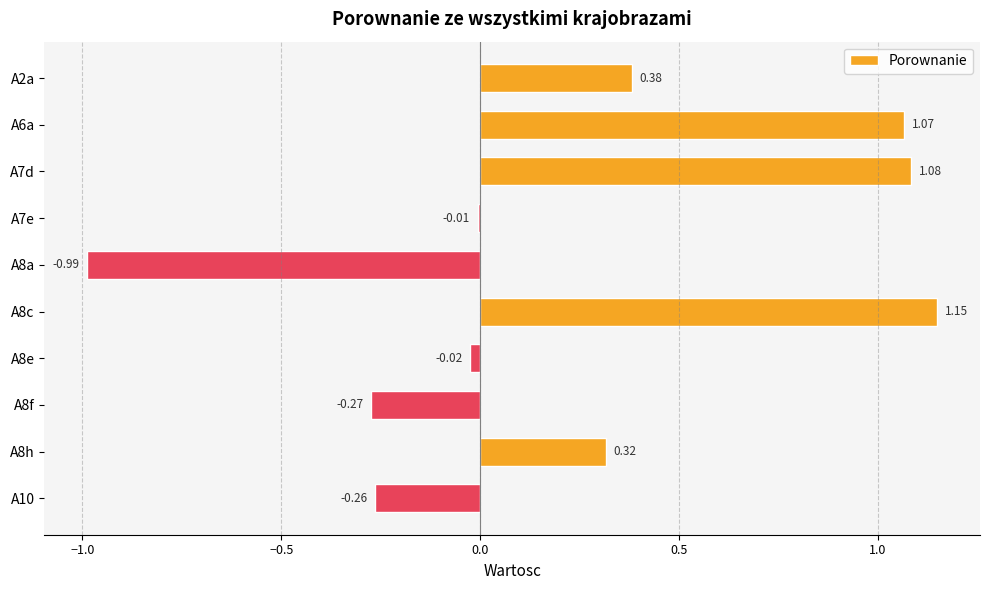

What is the change in value from A2a to A8c?

+0.8